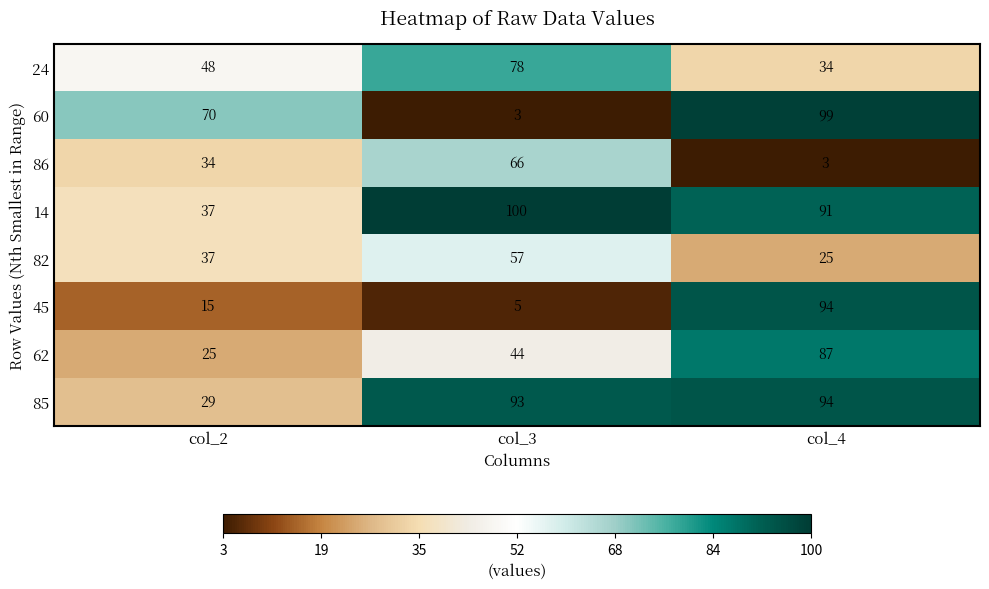

The 14 series shows 100 at col_3. True or false?

True